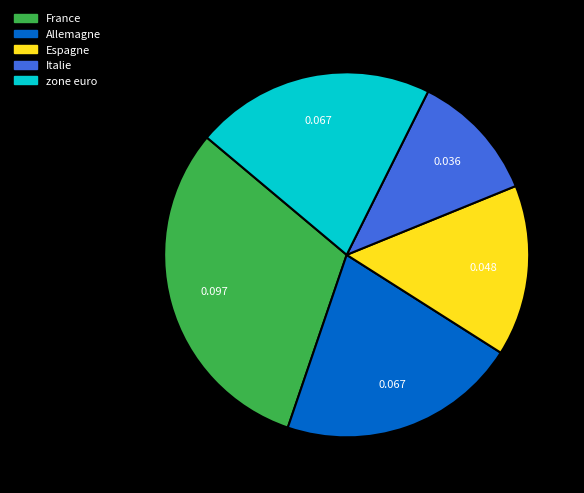

Is the sum of zone euro and Espagne greater than half?

No